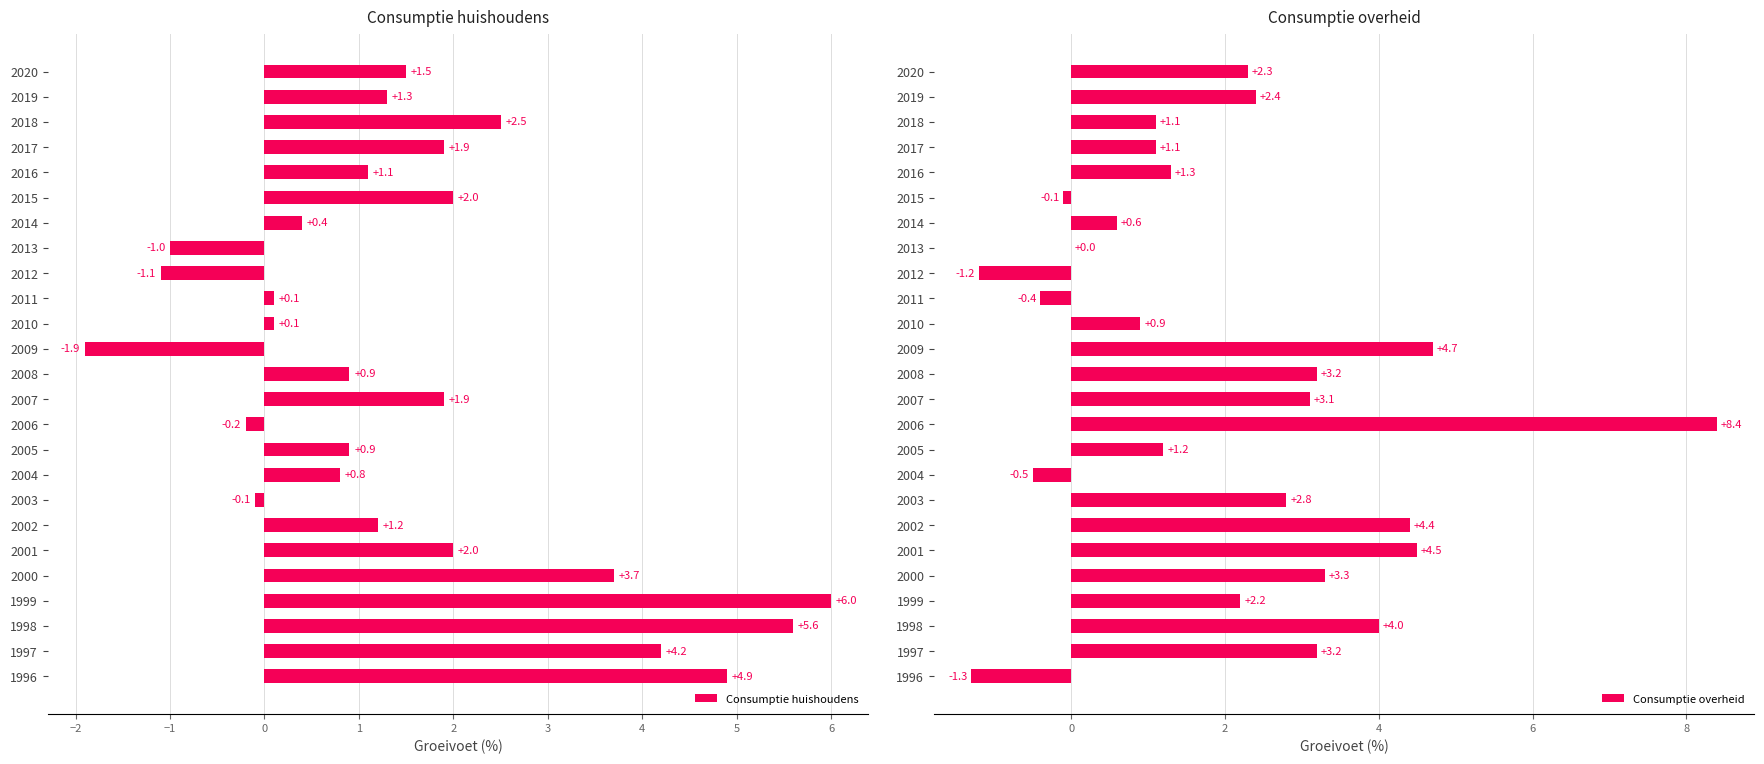

How many distinct data groups are displayed?

2